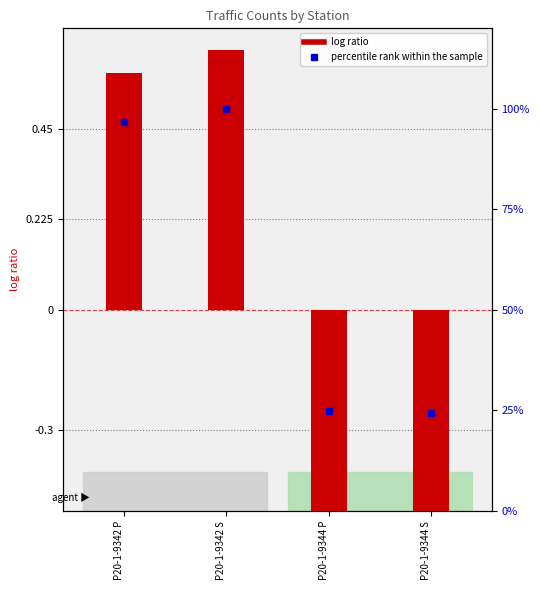

Which series has the widest spread of Y values?

log ratio